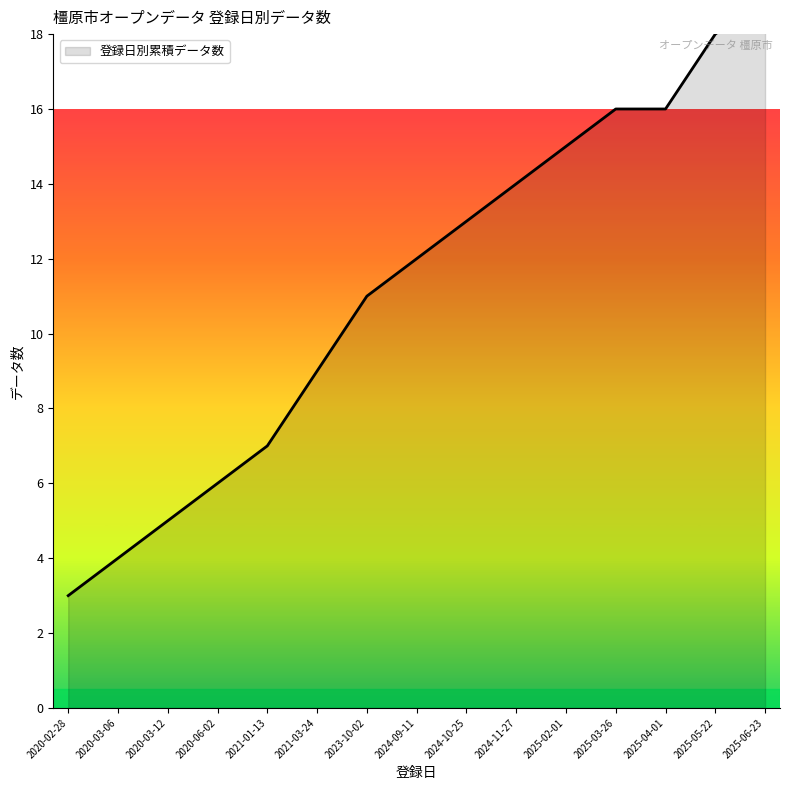

What is the sum of all values?

136